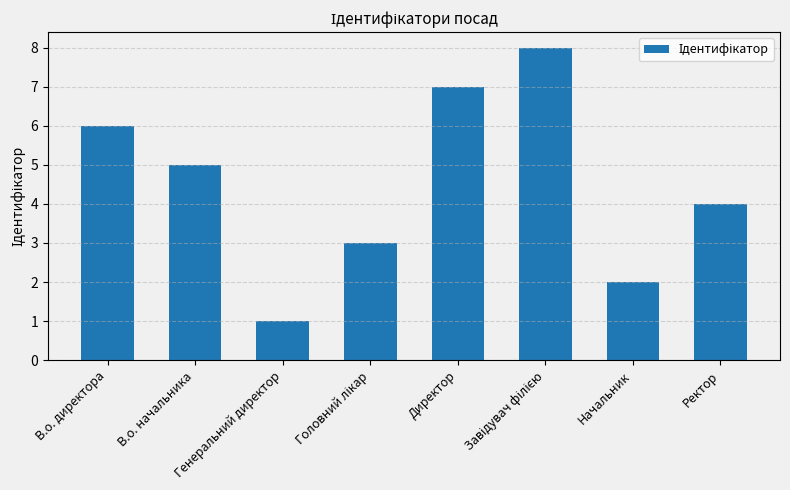

Count the values in the range 3 to 7.

5